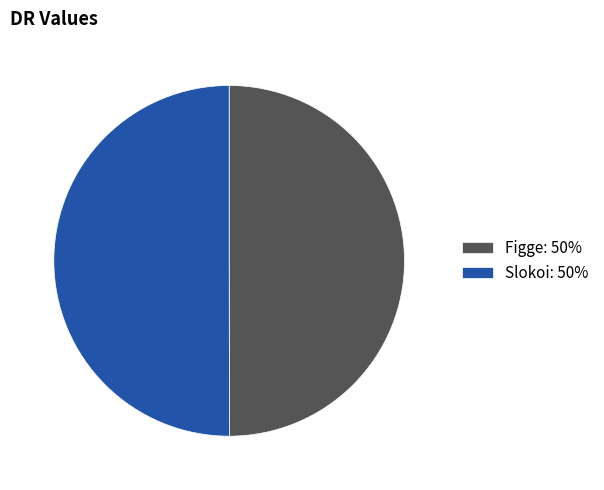

Approximately how many times larger is the value at Figge compared to Slokoi?

1.0